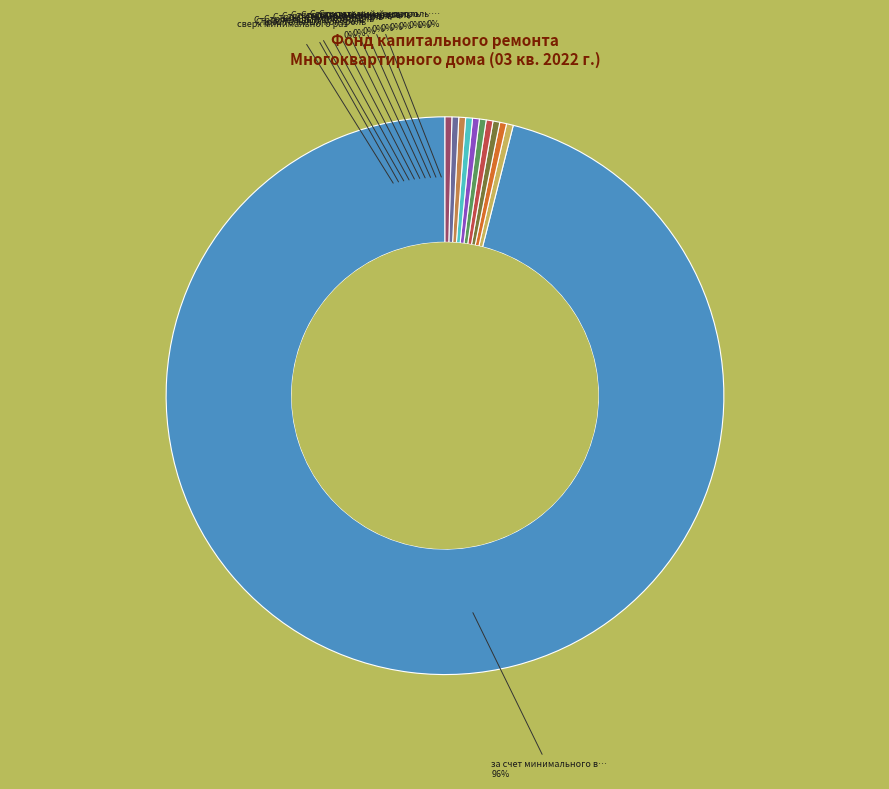

Does Строительный контроль теплоснабжения account for over 50% of the chart?

No